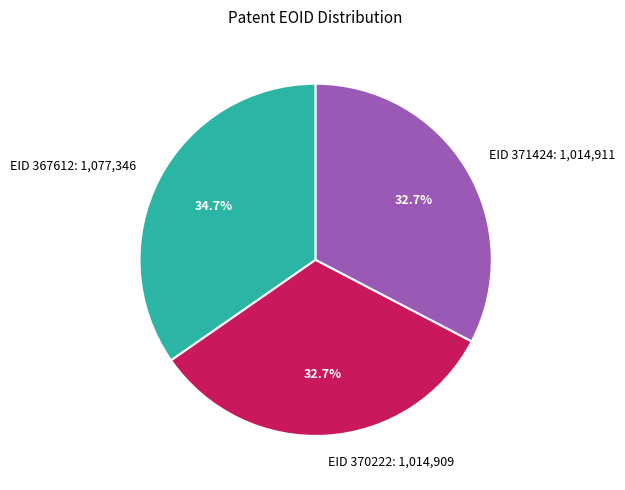

Combined, do EID 367612 and EID 370222 account for over 50%?

Yes